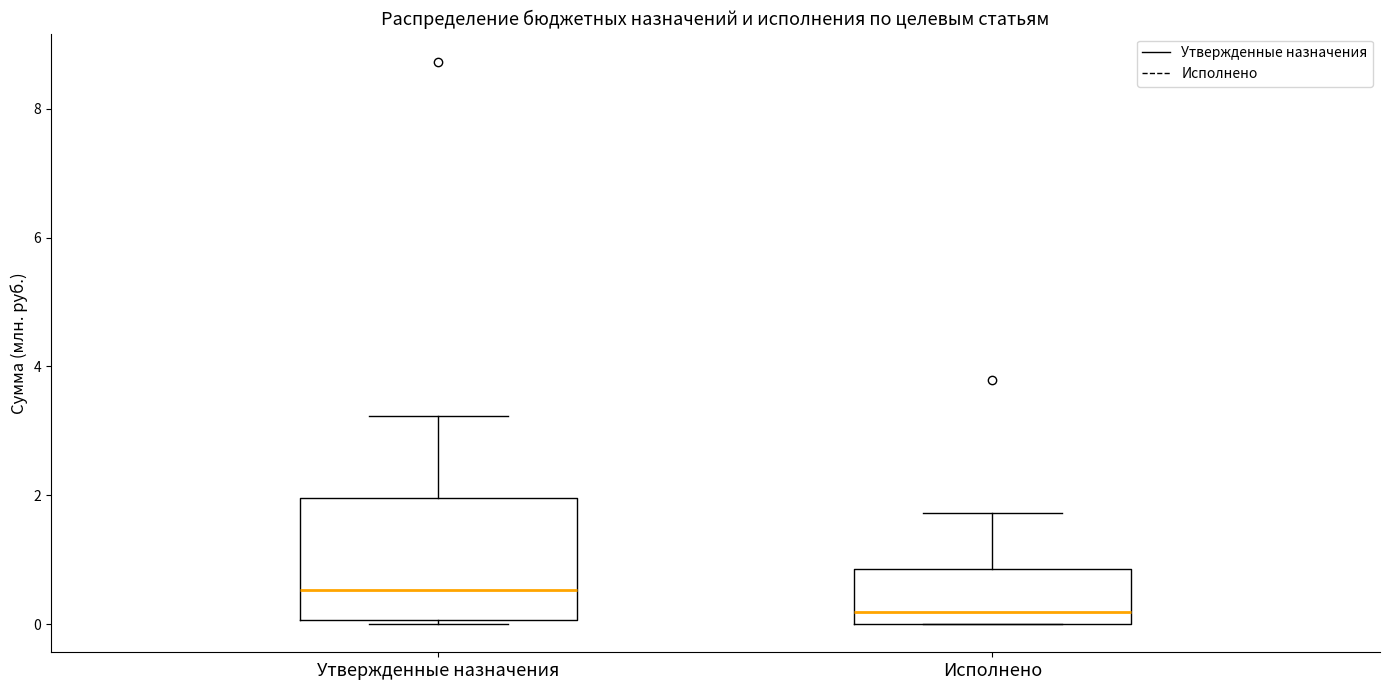

Reading left to right, transcribe this box plot: for each box, give where its median line is, the range the box spans, and where its two whiskers end, as read against the y-axis. The values are not printed on the chart, so give them approximately, as read against the axis.

Утвержденные назначения: median 0.6, box 0.0 to 2.0, whiskers 0.0 to 3.2
Исполнено: median 0.2, box 0.0 to 0.8, whiskers 0.0 to 1.8